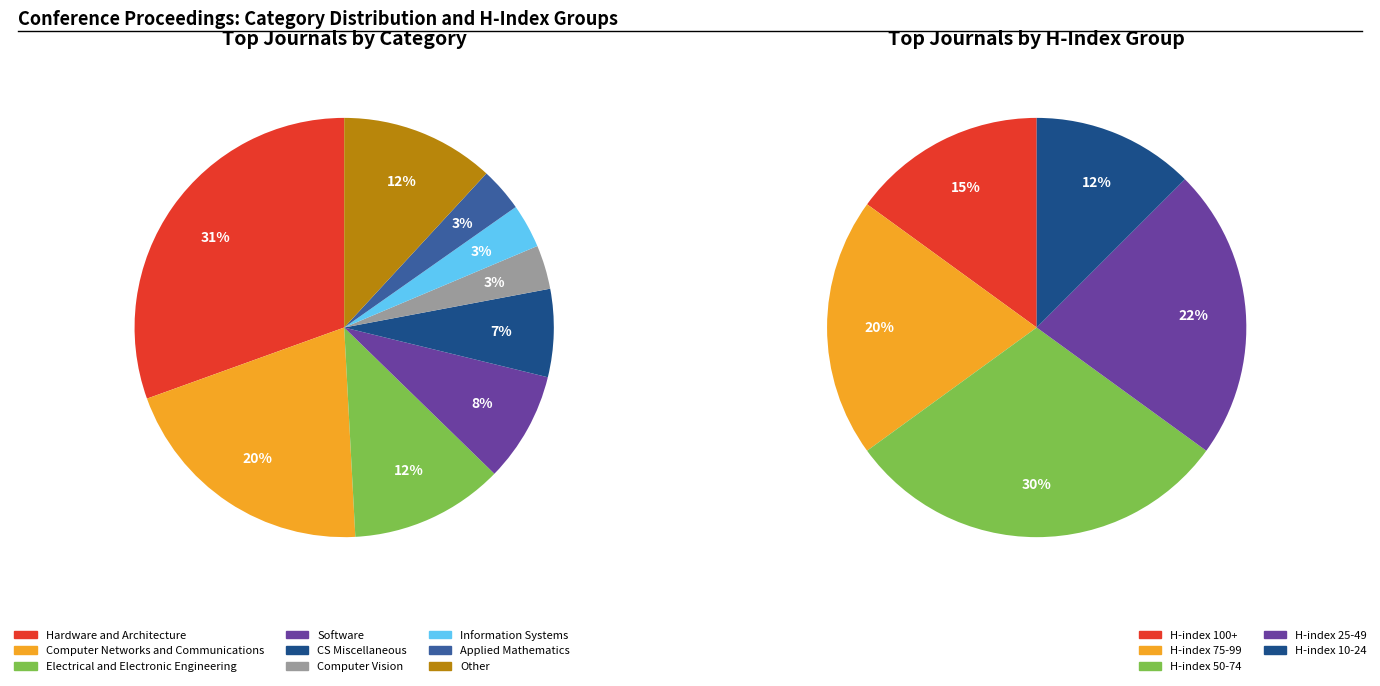

To the nearest percent, what portion does Computer Science (miscellaneous) represent?

7%